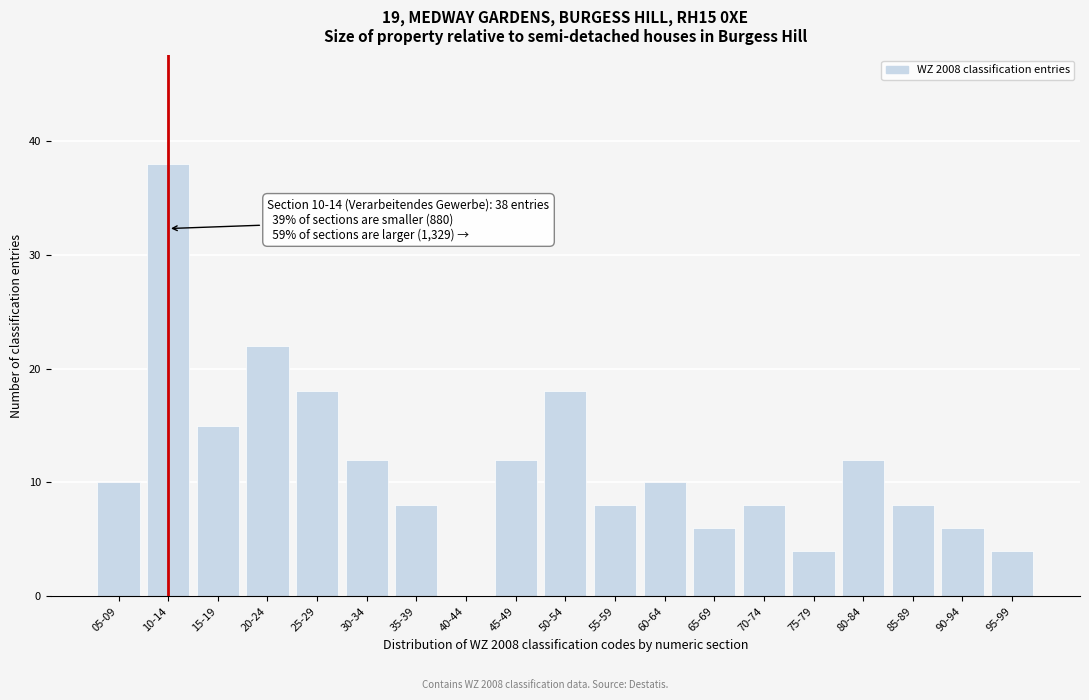

Reading right to left, list all the values displayed in this chart.

95-99=4	90-94=6	85-89=8	80-84=12	75-79=4	70-74=8	65-69=6	60-64=10	55-59=8	50-54=18	45-49=12	40-44=0	35-39=8	30-34=12	25-29=18	20-24=22	15-19=15	10-14=38	05-09=10